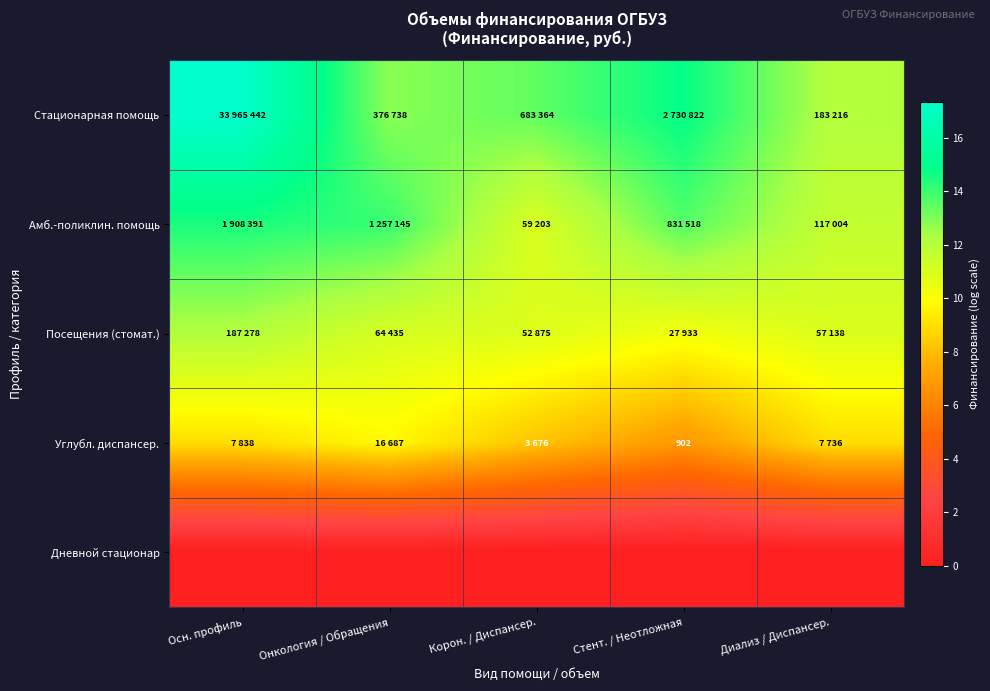

At which label does Углубл. диспансер. first exceed 8?

Осн. профиль